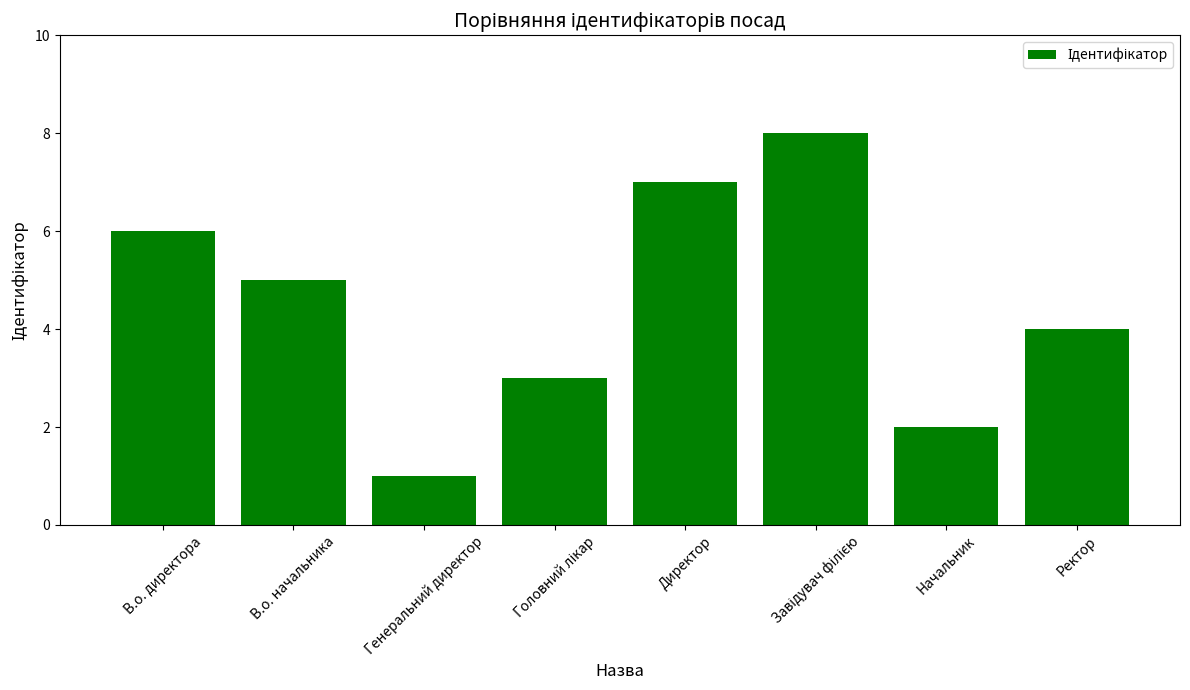

What is the greatest value displayed?

8